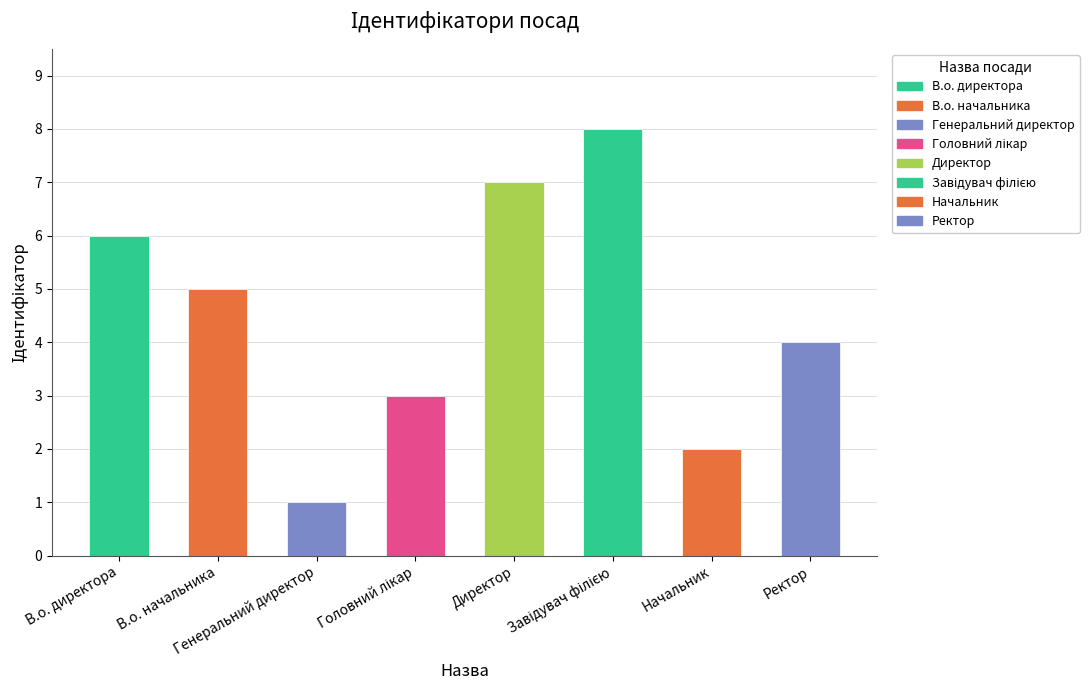

What is the sum of all values?

36